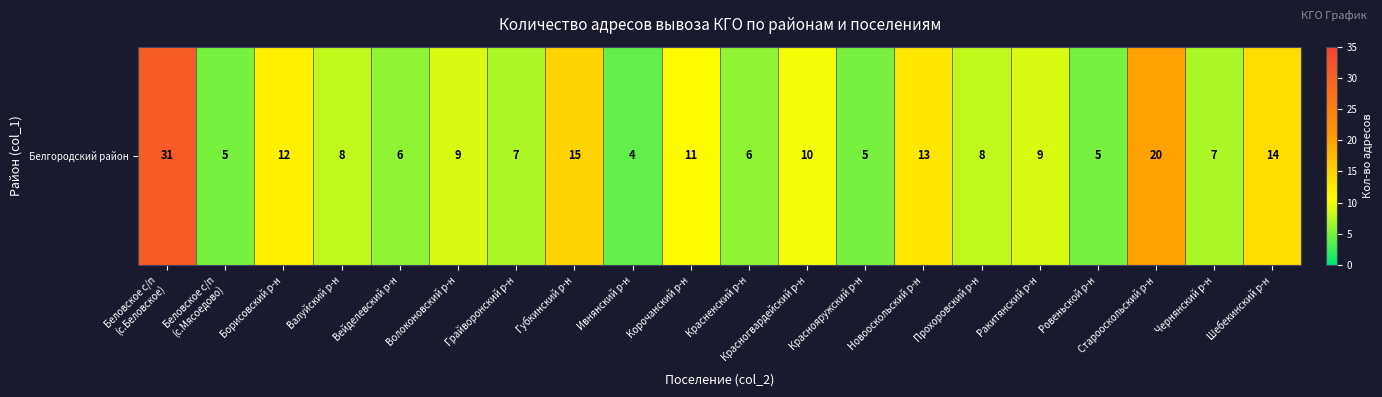

What is the maximum value shown in the chart?

31